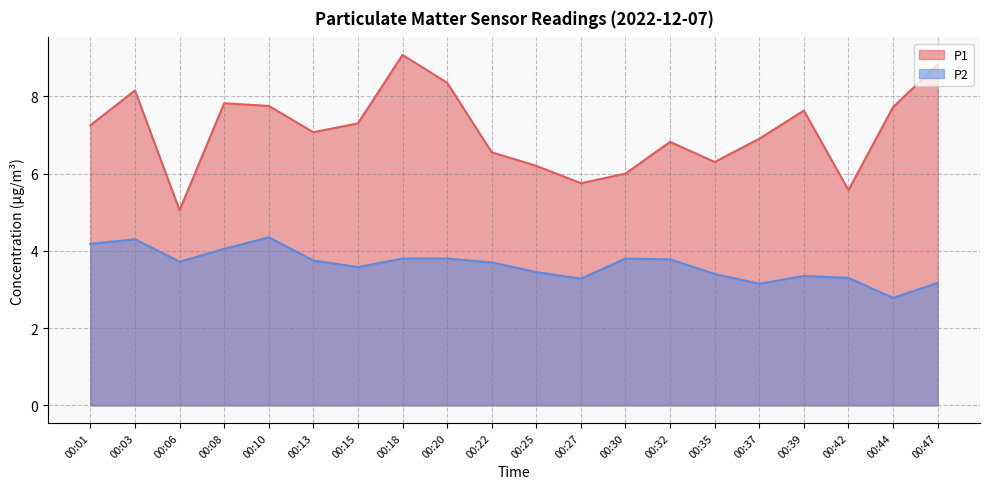

At which category does P2 reach its first local peak?

00:03